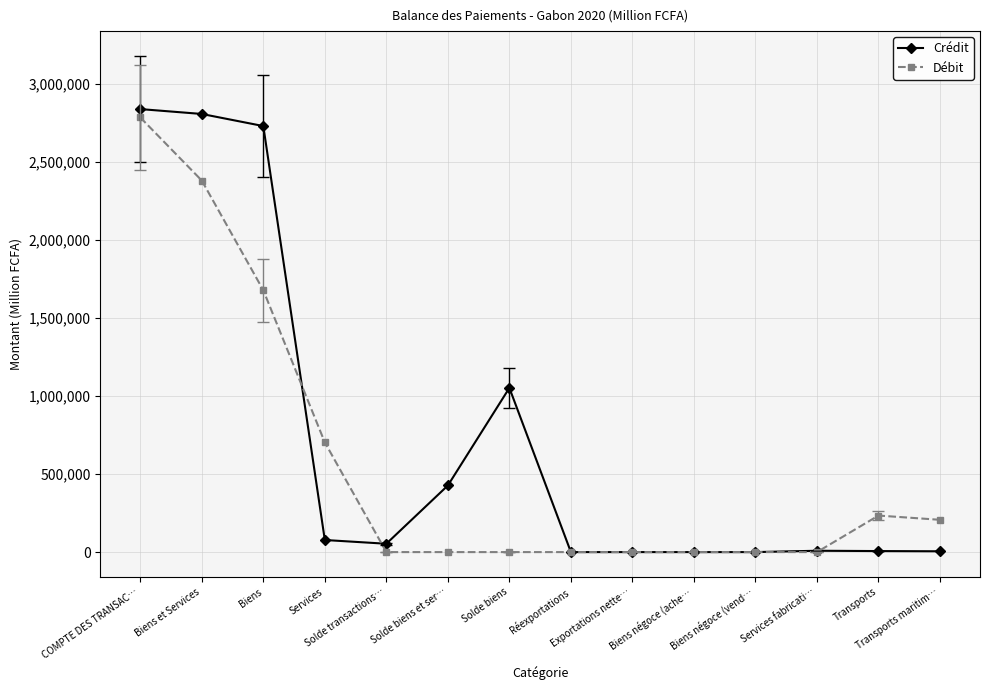

What is the highest value of the Débit series?

2787040